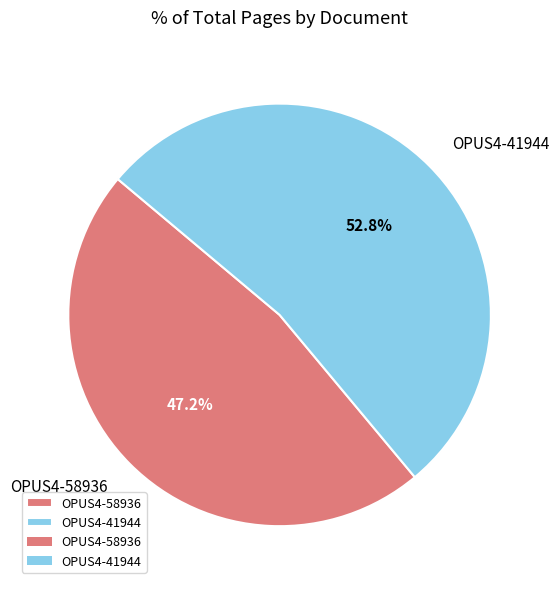

How many segments does this pie chart have?

2